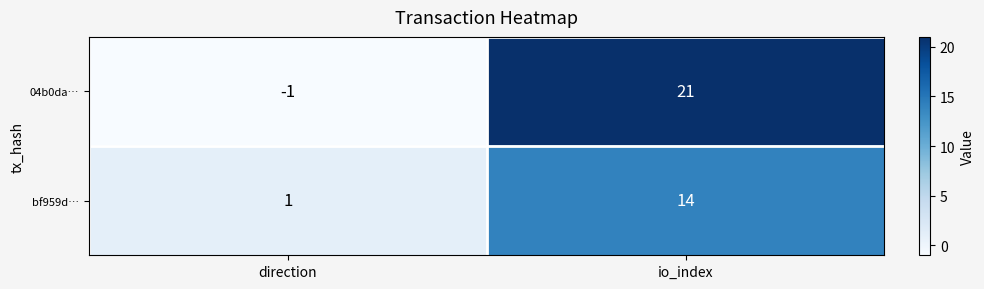

At how many categories does at least one series exceed 2?

1